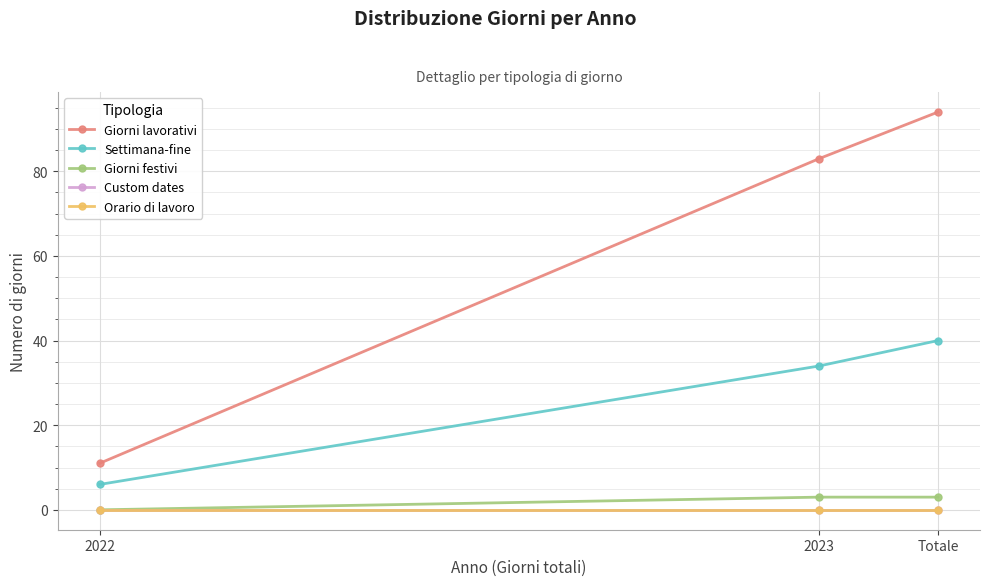

Reading left to right, extract all data points from this chart.

Giorni lavorativi: 2022=11	2023=83	Totale=94
Settimana-fine: 2022=6	2023=34	Totale=40
Giorni festivi: 2022=0	2023=3	Totale=3
Custom dates: 2022=0	2023=0	Totale=0
Orario di lavoro: 2022=0	2023=0	Totale=0